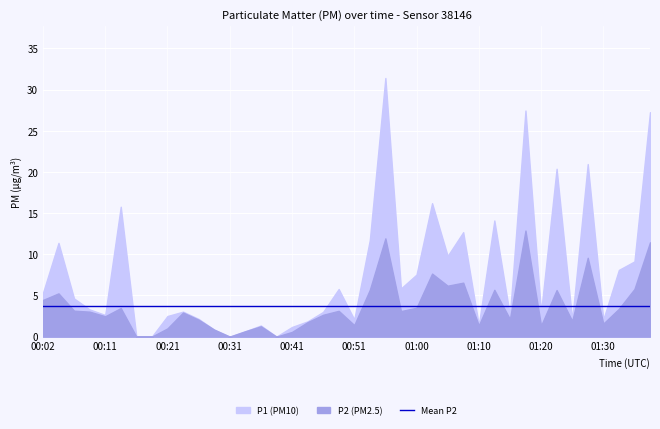

Which has a higher value, 01:27 or 01:20?

01:27